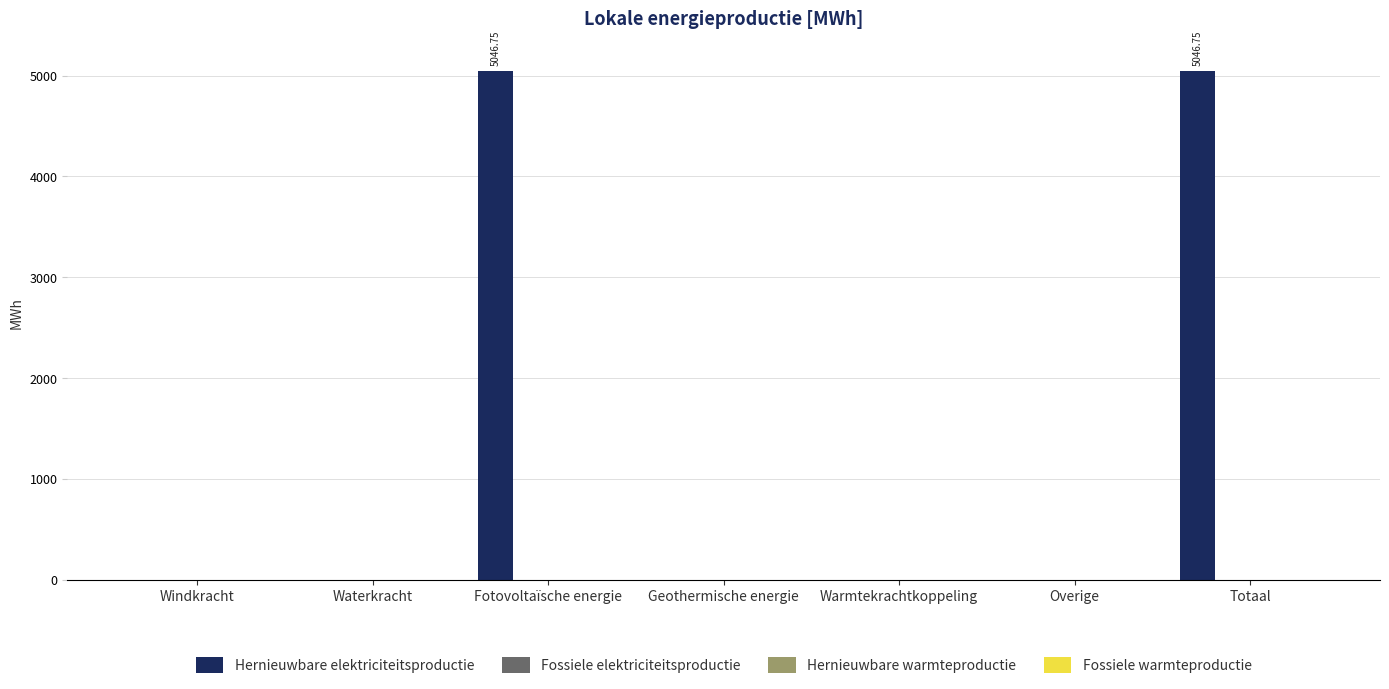

Count the number of data series in this chart.

1